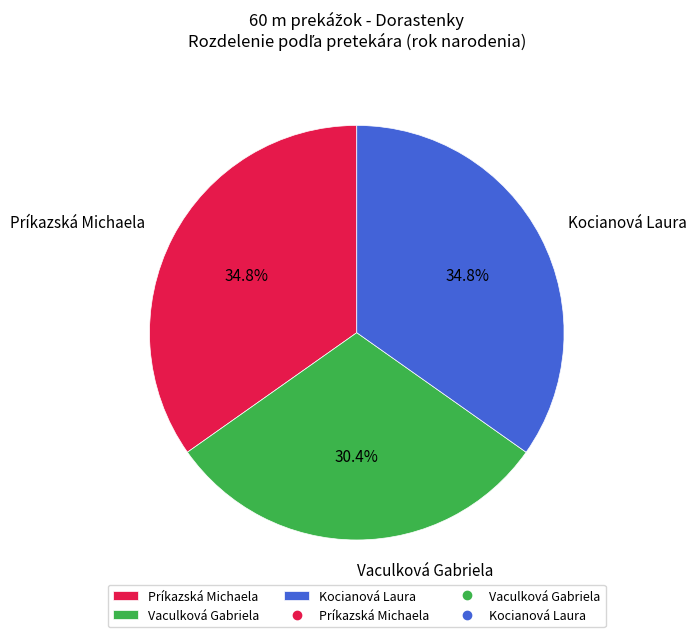

Which slice is the smallest?

Vaculková Gabriela